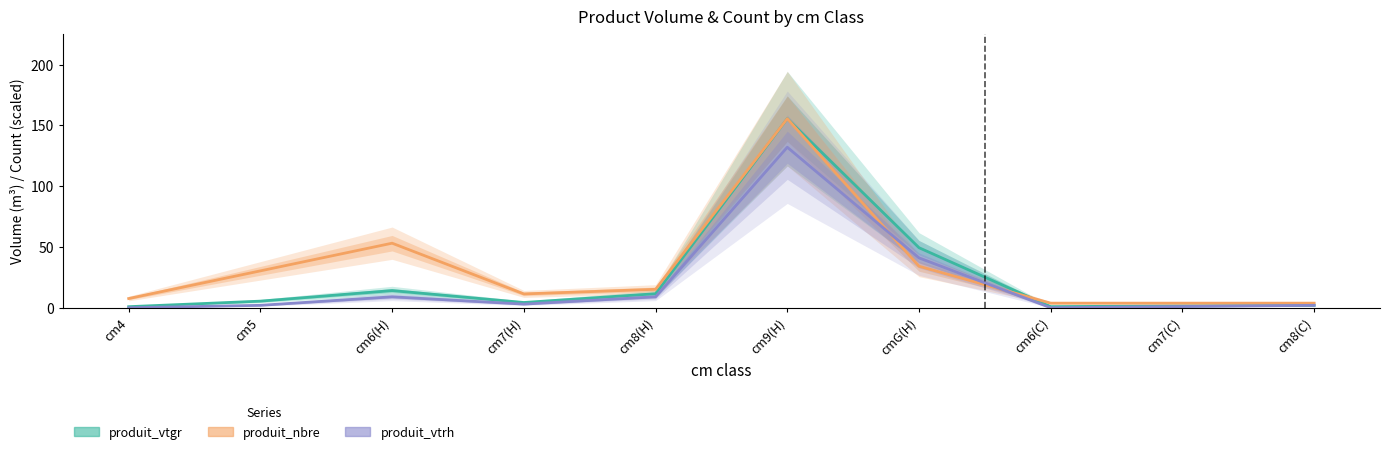

What is the greatest value displayed?

155.5